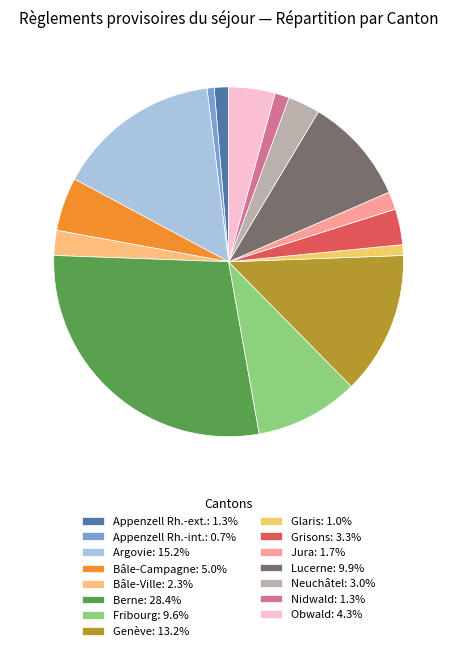

Does Obwald account for over 50% of the chart?

No